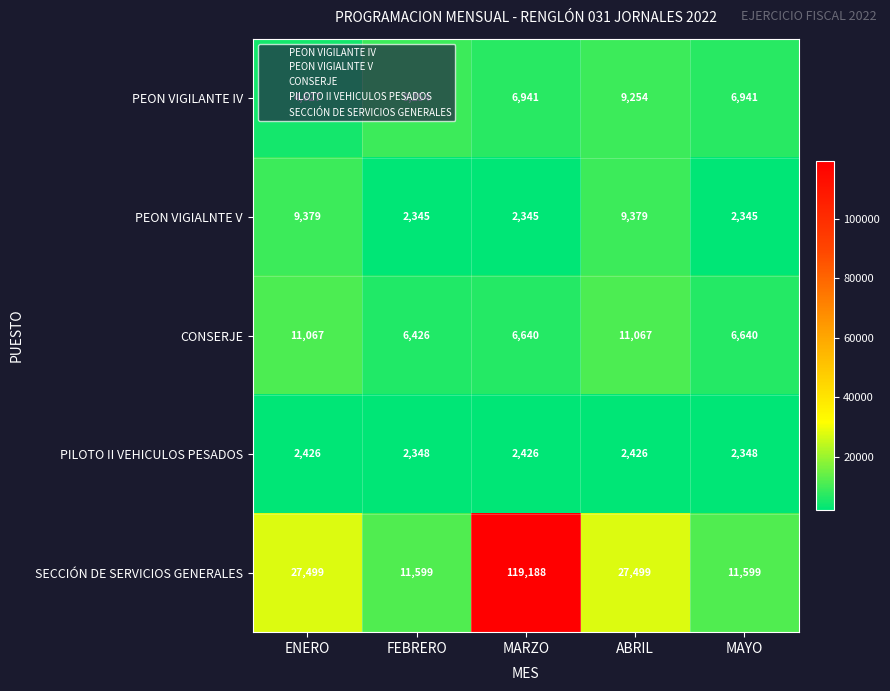

How many PILOTO II VEHICULOS PESADOS values are between 2348 and 2426?

5